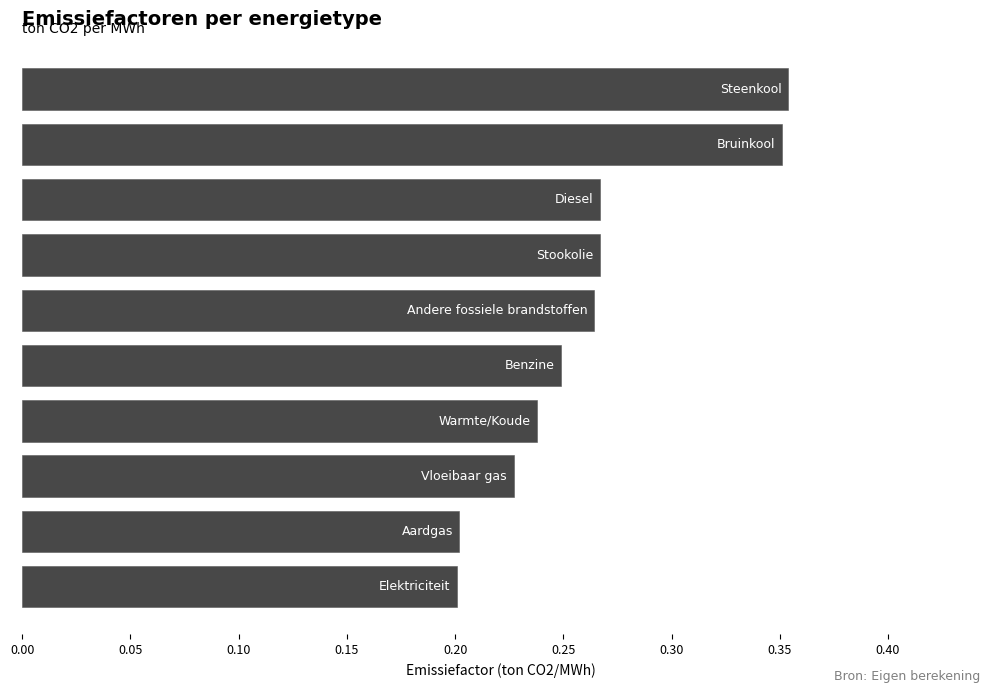

Does the chart contain stacked bars?

No